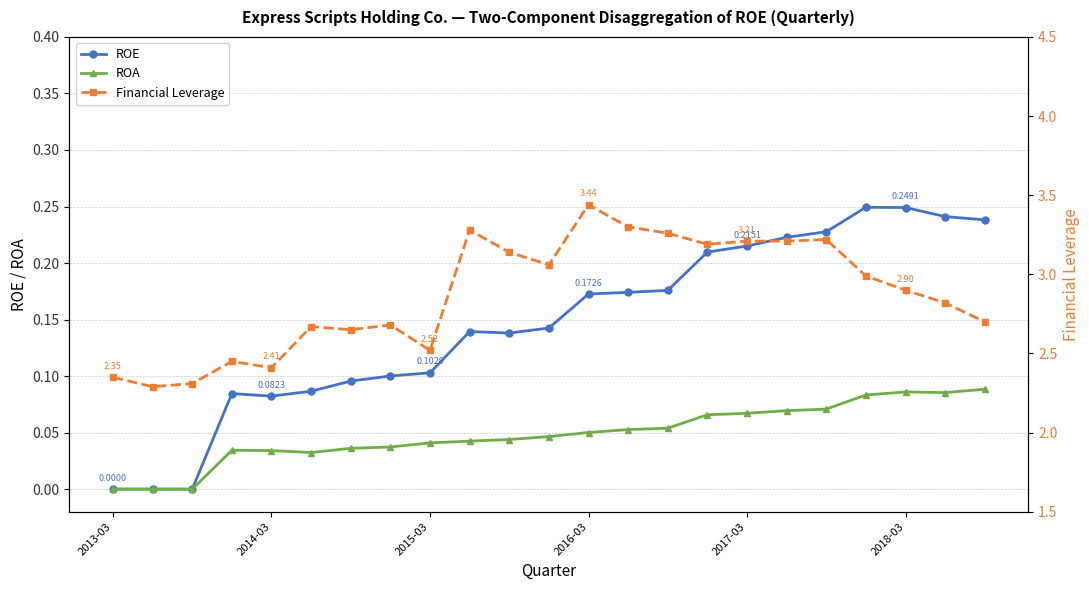

At how many categories does at least one series exceed 0?

23